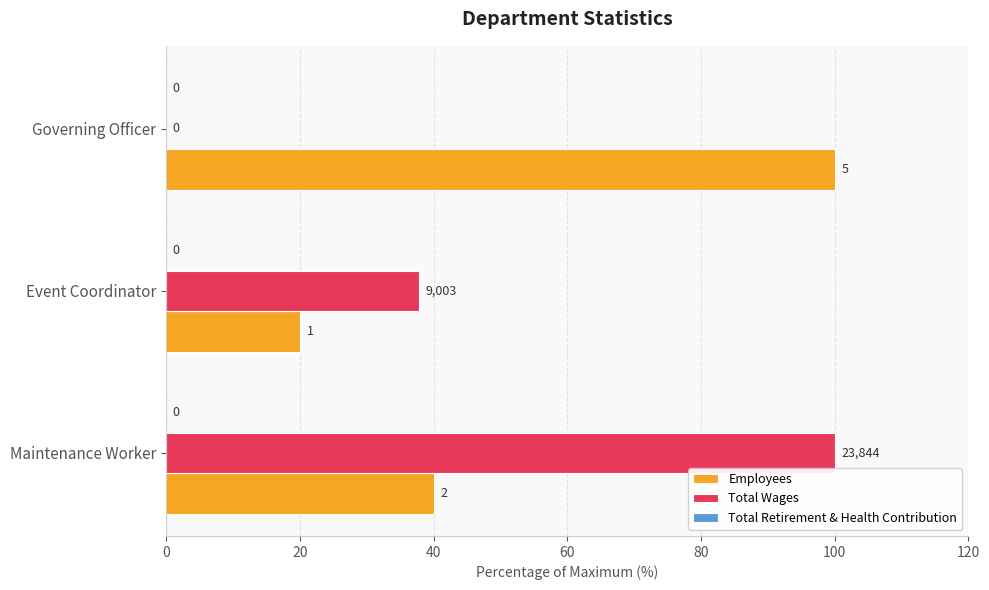

What is the maximum value shown in the chart?

100.0